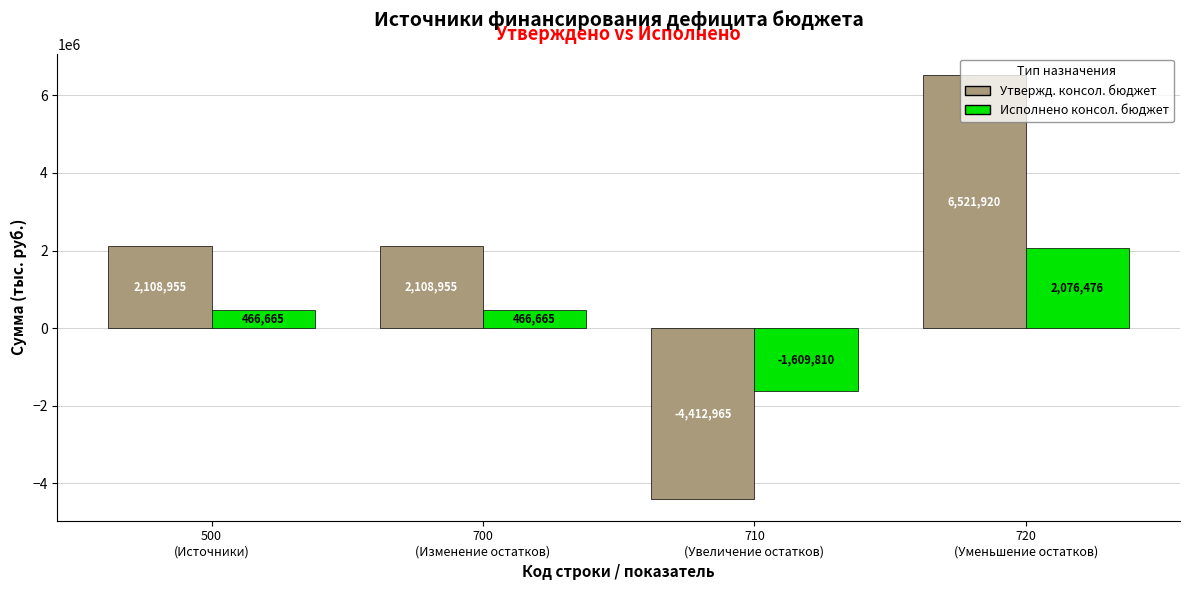

How many positive values does the Исполнено консол. бюджет series have?

3